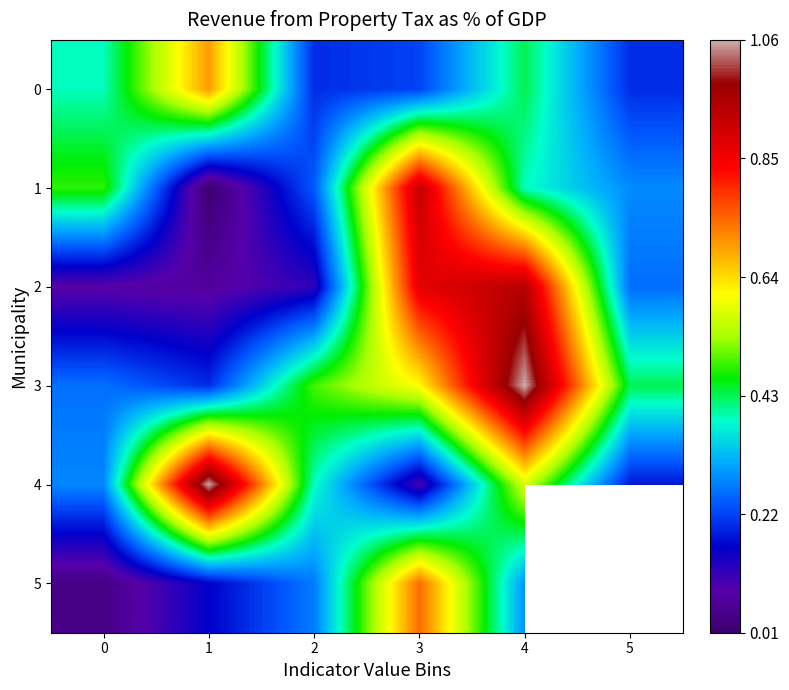

How many categories are shown in the chart?

6